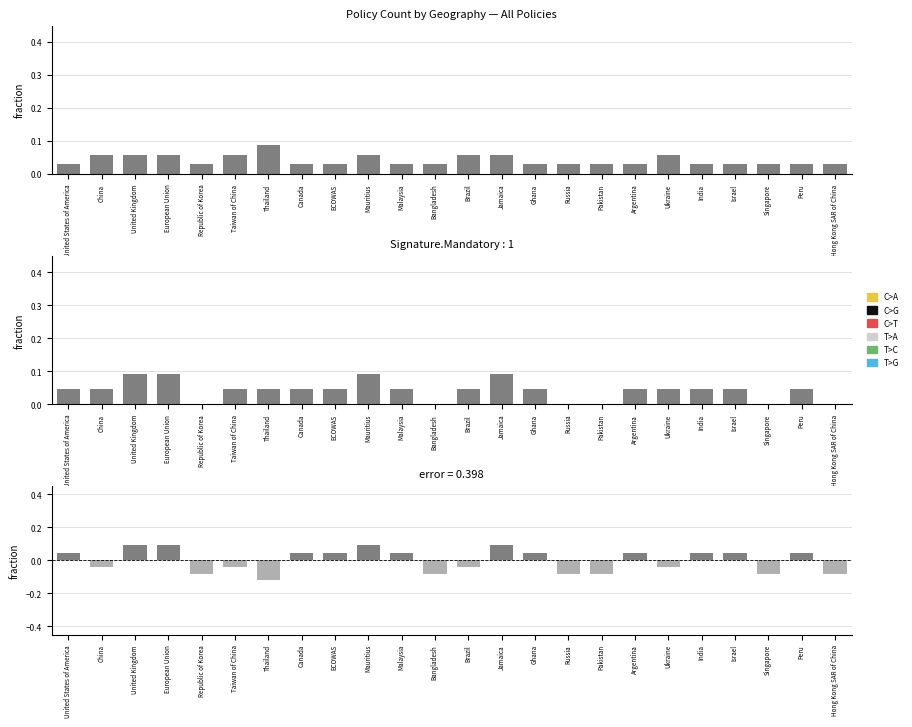

Reading left to right, transcribe all the data shown in this chart.

All Policies: United States of America=0.0	China=0.1	United Kingdom=0.1	European Union=0.1	Republic of Korea=0.0	Taiwan of China=0.1	Thailand=0.1	Canada=0.0	ECOWAS=0.0	Mauritius=0.1	Malaysia=0.0	Bangladesh=0.0	Brazil=0.1	Jamaica=0.1	Ghana=0.0	Russia=0.0	Pakistan=0.0	Argentina=0.0	Ukraine=0.1	India=0.0	Israel=0.0	Singapore=0.0	Peru=0.0	Hong Kong SAR of China=0.0
Mandatory: United States of America=0.0	China=0.0	United Kingdom=0.1	European Union=0.1	Republic of Korea=0.0	Taiwan of China=0.0	Thailand=0.0	Canada=0.0	ECOWAS=0.0	Mauritius=0.1	Malaysia=0.0	Bangladesh=0.0	Brazil=0.0	Jamaica=0.1	Ghana=0.0	Russia=0.0	Pakistan=0.0	Argentina=0.0	Ukraine=0.0	India=0.0	Israel=0.0	Singapore=0.0	Peru=0.0	Hong Kong SAR of China=0.0
Mandatory − Voluntary: United States of America=0.0	China=-0.0	United Kingdom=0.1	European Union=0.1	Republic of Korea=-0.1	Taiwan of China=-0.0	Thailand=-0.1	Canada=0.0	ECOWAS=0.0	Mauritius=0.1	Malaysia=0.0	Bangladesh=-0.1	Brazil=-0.0	Jamaica=0.1	Ghana=0.0	Russia=-0.1	Pakistan=-0.1	Argentina=0.0	Ukraine=-0.0	India=0.0	Israel=0.0	Singapore=-0.1	Peru=0.0	Hong Kong SAR of China=-0.1